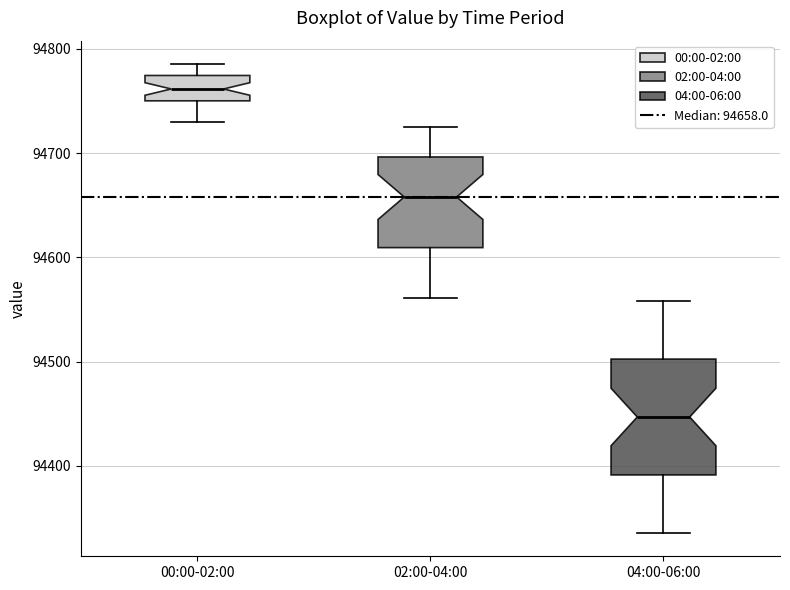

Reading left to right, read every box against the y-axis: the position of its median line, the range the box covers, and the ends of its whiskers. The values are not printed on the chart, so give them approximately, as read against the axis.

00:00-02:00: median 94760, box 94750 to 94770, whiskers 94730 to 94790
02:00-04:00: median 94660, box 94610 to 94700, whiskers 94560 to 94730
04:00-06:00: median 94450, box 94390 to 94500, whiskers 94340 to 94560